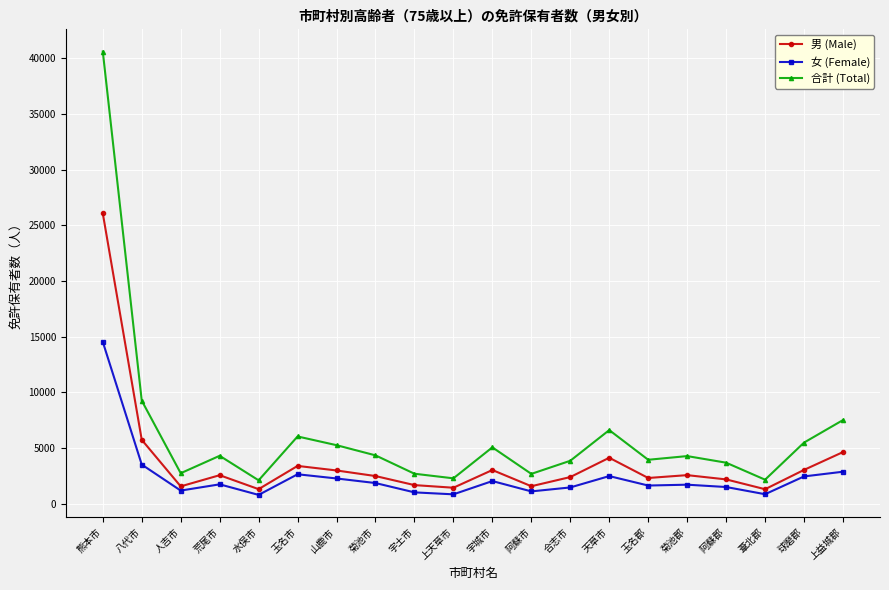

Which series changed the most between 合志市 and 葦北郡?

合計 (Total)